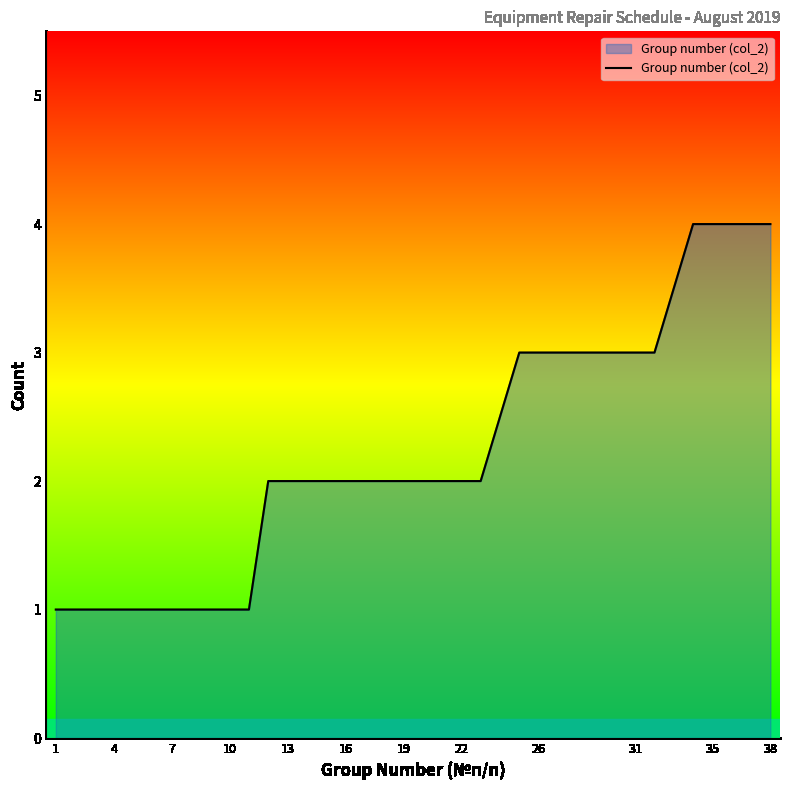

What is the sum of all values?

73